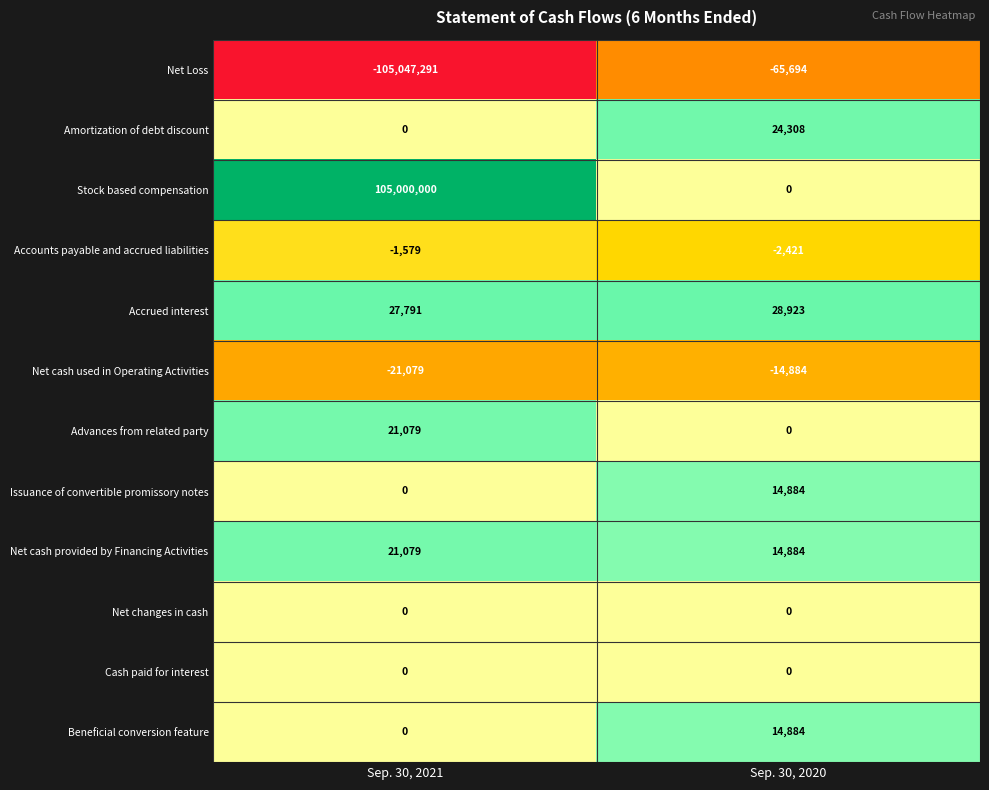

Which series has the largest total across all categories?

Stock based compensation